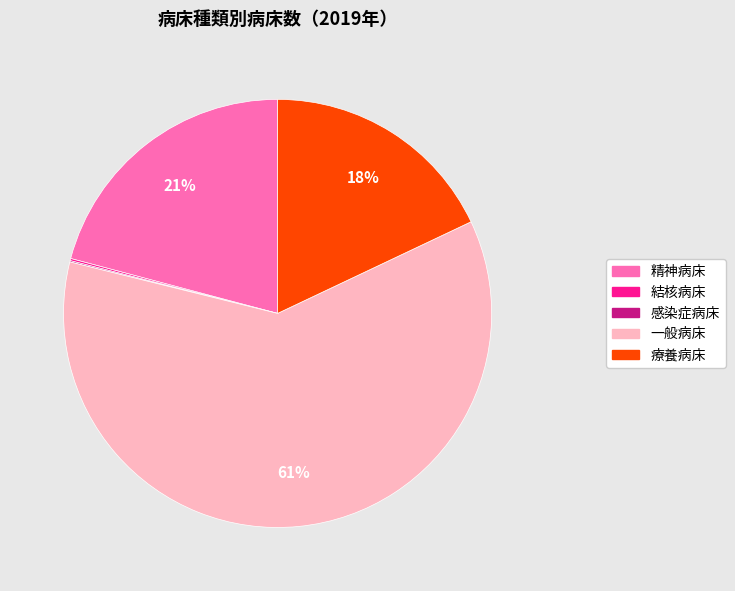

Approximately how many times larger is the value at 精神病床 compared to 療養病床?

1.2